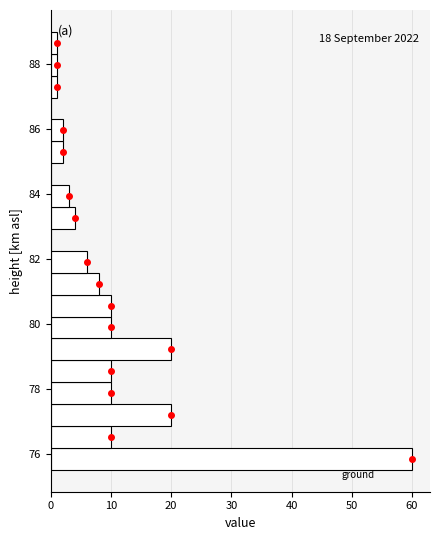

Around what value on the y-axis is the longest bar? Give the approximate position of its centre, as read against the axis.

75.8